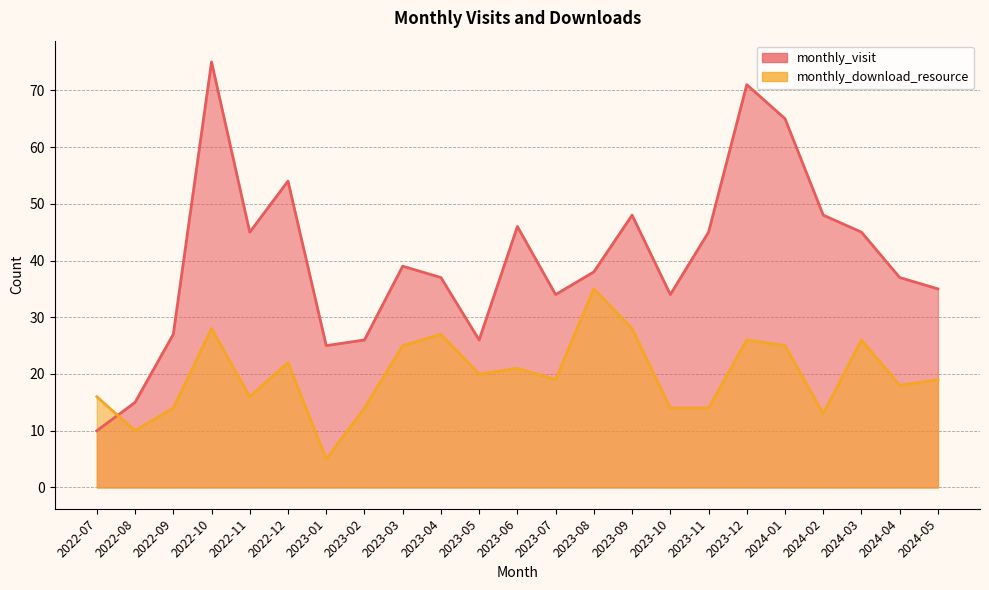

List the labels in order of monthly_download_resource value, largest first.

2023-08, 2022-10, 2023-09, 2023-04, 2023-12, 2024-03, 2023-03, 2024-01, 2022-12, 2023-06, 2023-05, 2023-07, 2024-05, 2024-04, 2022-07, 2022-11, 2022-09, 2023-02, 2023-10, 2023-11, 2024-02, 2022-08, 2023-01